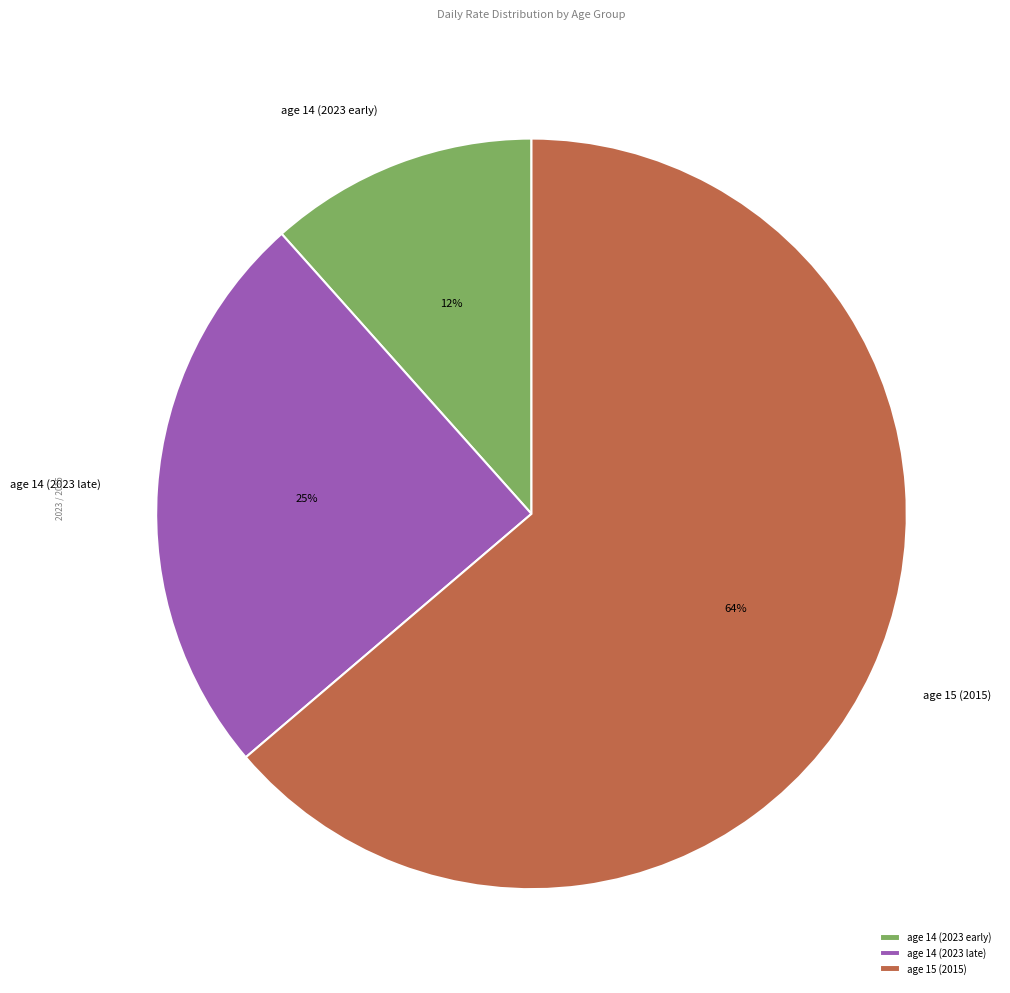

To the nearest percent, what is the combined percentage of age 14 (2023 late) and age 15 (2015)?

88%